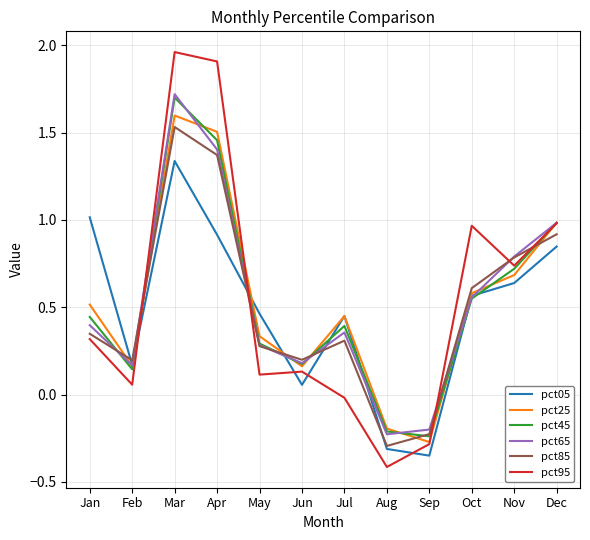

True or false: pct85 and pct95 cross at least once.

True